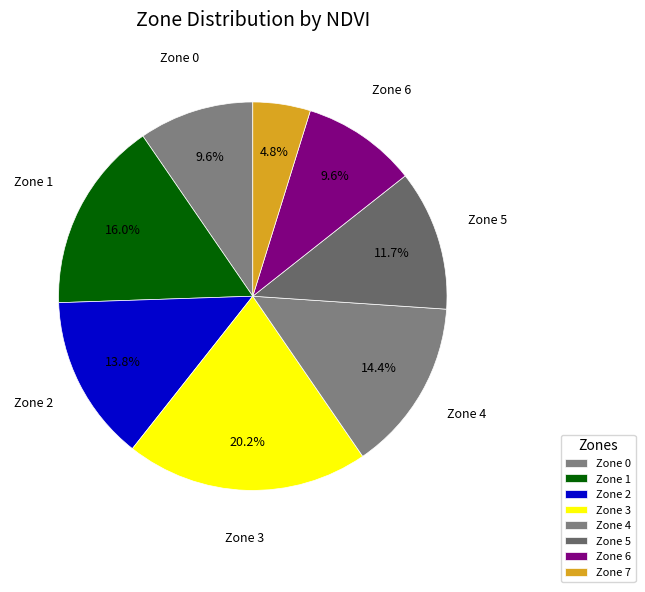

How many segments does this pie chart have?

8